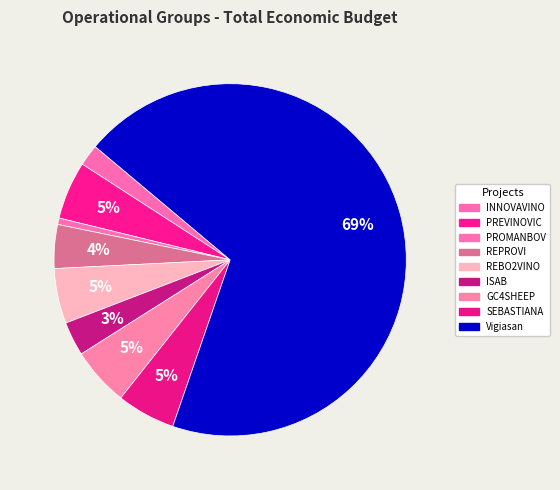

What is the largest slice in the pie chart?

Vigiasan